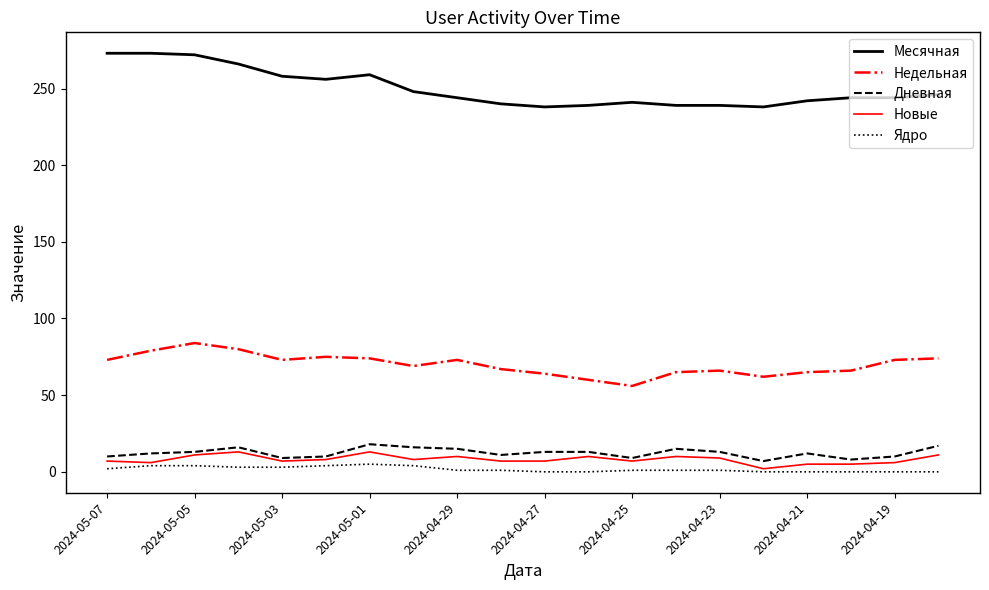

What is the average value of the Дневная series?

12